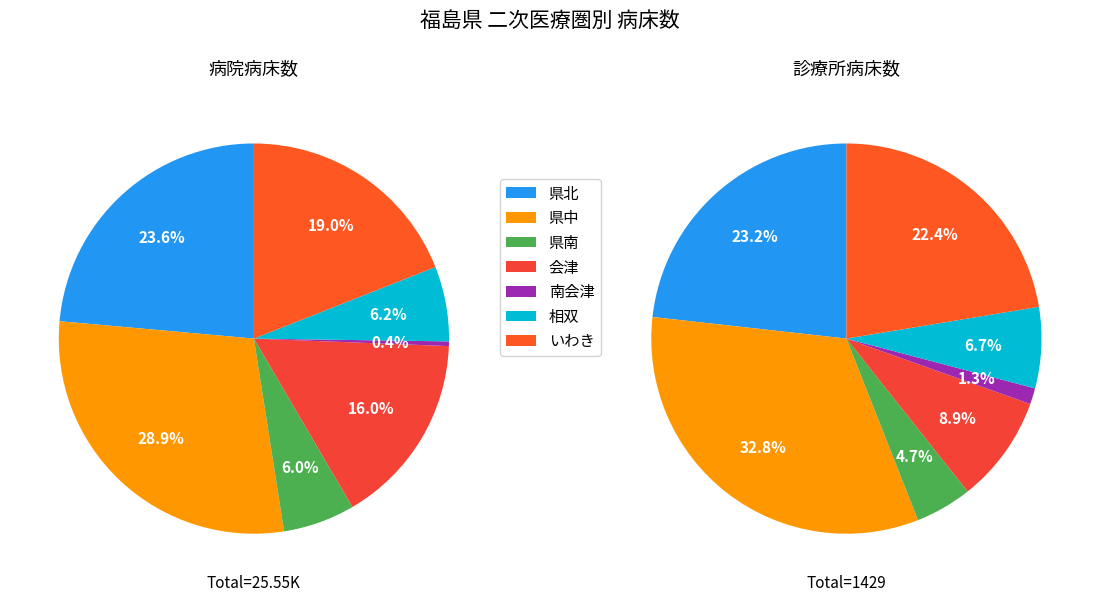

What percentage is NOT represented by 南会津?

99.6%